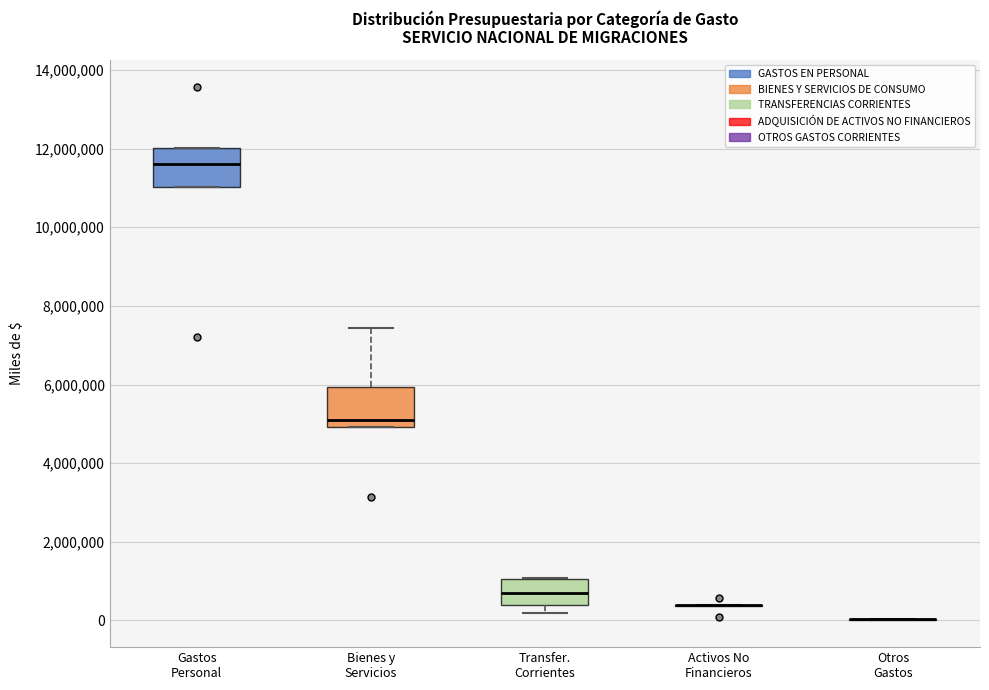

Reading left to right, read every box against the y-axis: the position of its median line, the range the box covers, and the ends of its whiskers. The values are not printed on the chart, so give them approximately, as read against the axis.

Gastos Personal: median 11600000, box 11000000 to 12000000, whiskers 11000000 to 12000000
Bienes y Servicios: median 5000000 (just above the box's lower edge), box 5000000 to 6000000, whiskers 5000000 to 7400000
Transfer. Corrientes: median 600000, box 400000 to 1000000, whiskers 200000 to 1000000
Activos No Financieros: box collapsed to a line at 400000, whiskers 400000 to 400000
Otros Gastos: box collapsed to a line at 0, whiskers 0 to 0